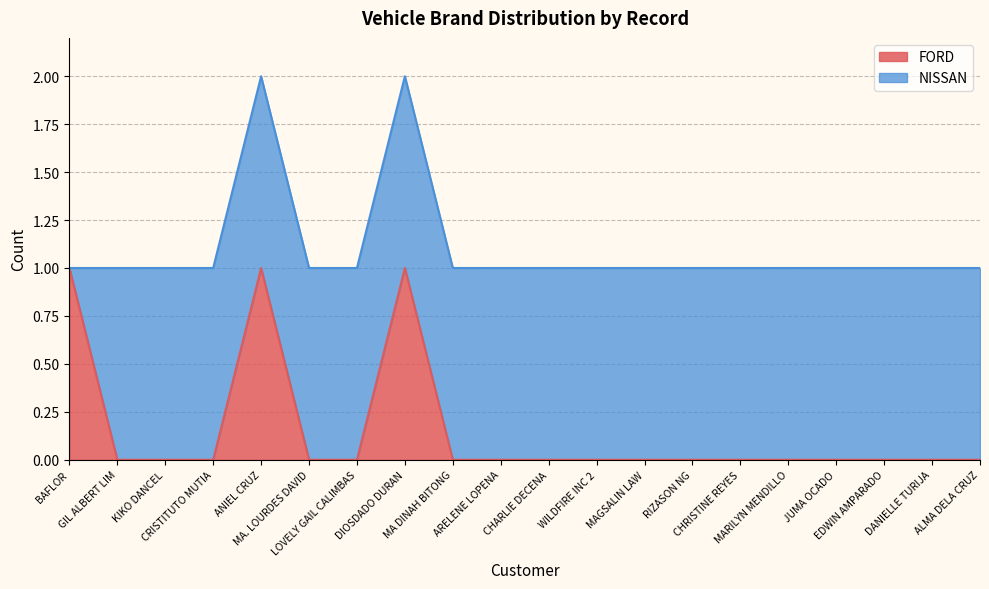

What is the difference between the maximum and second lowest values?

1